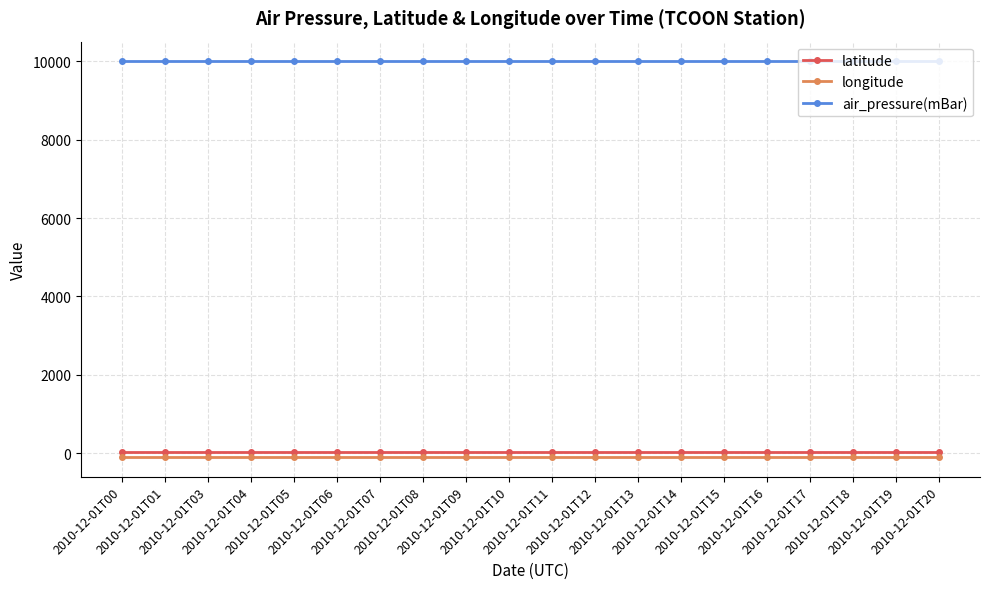

True or false: air_pressure(mBar) and longitude intersect in this chart.

False